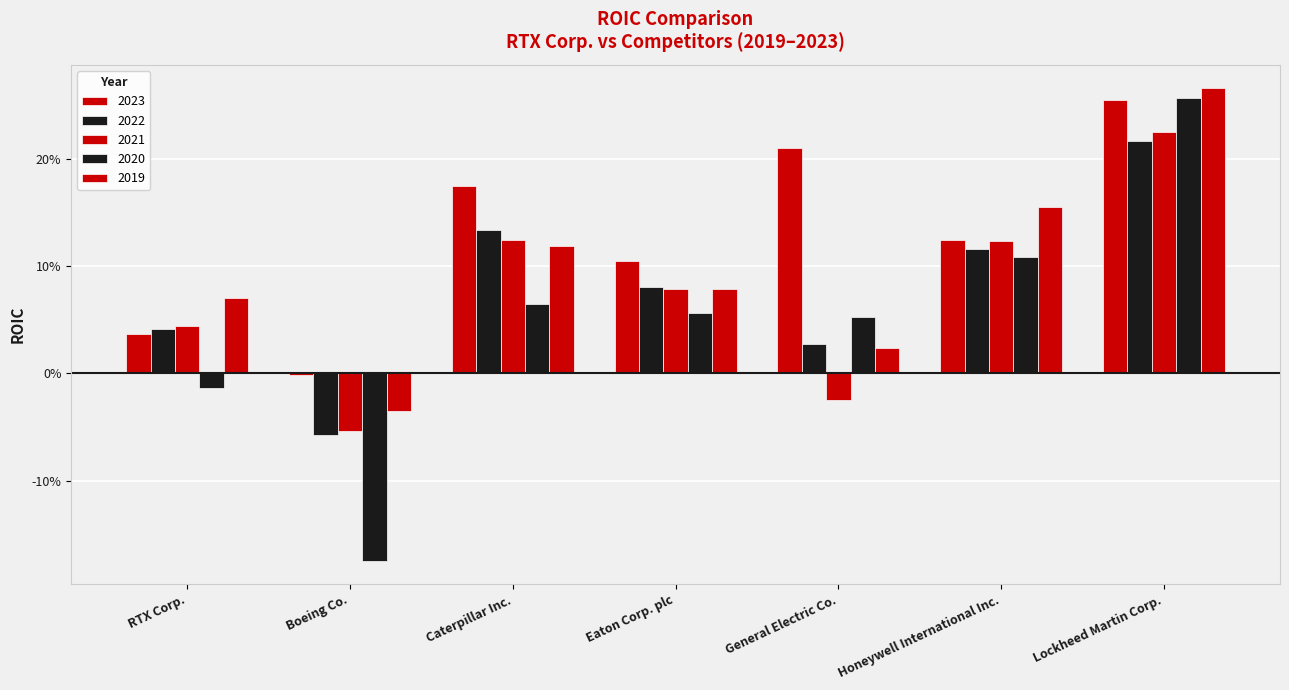

Which series changed the most between Caterpillar Inc. and Eaton Corp. plc?

2023